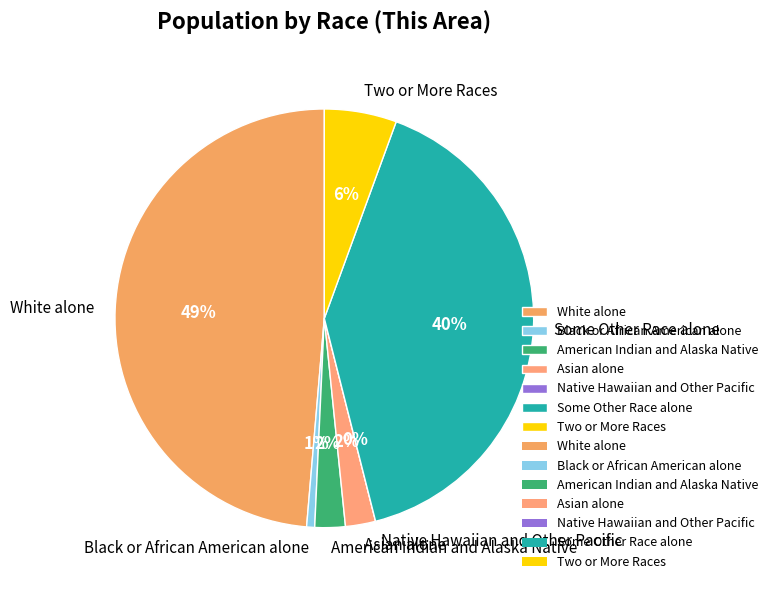

What is the change in value from Asian alone to Some Other Race alone?

+1724